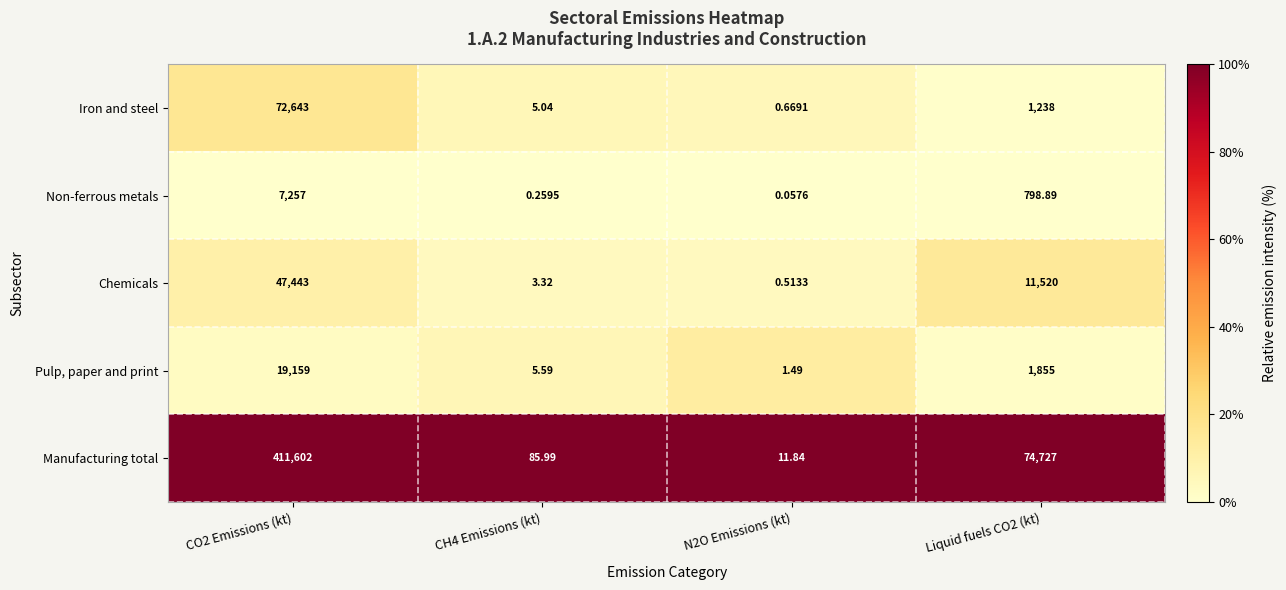

Which series has the largest total across all categories?

Manufacturing total